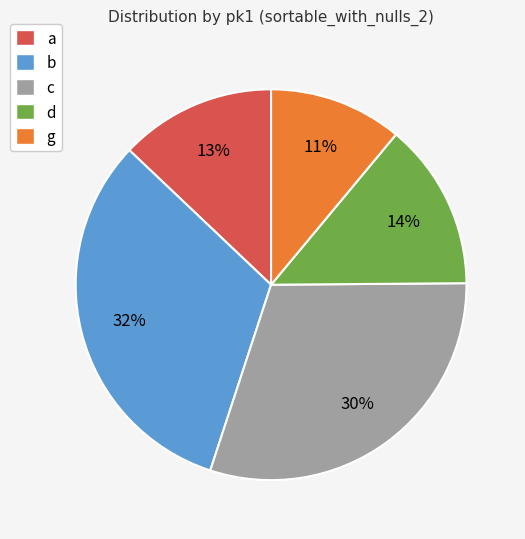

To the nearest percent, what portion does a represent?

13%